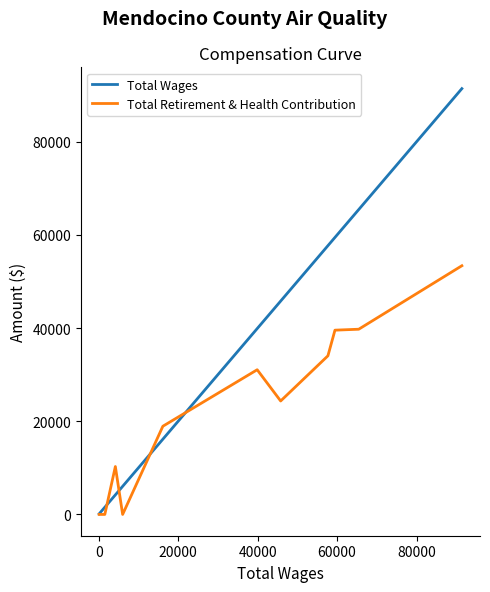

How many intersections are there between Total Wages and Total Retirement & Health Contribution?

4